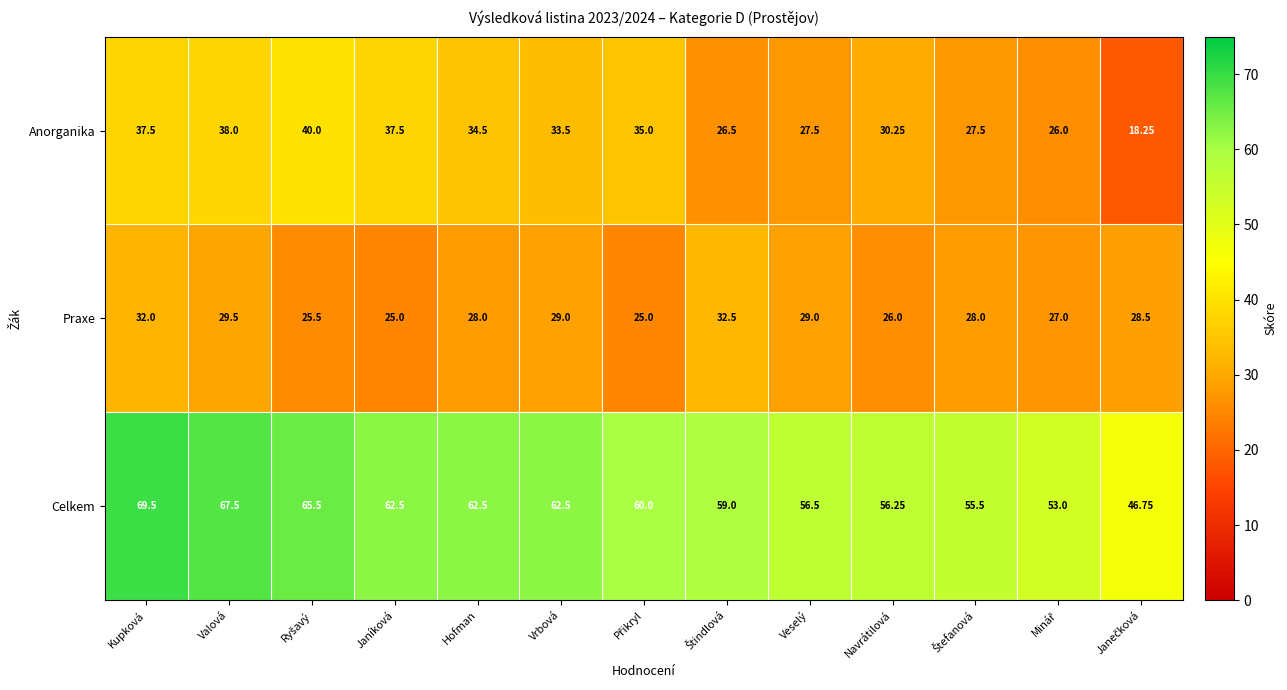

Which series has the widest spread of values?

Celkem